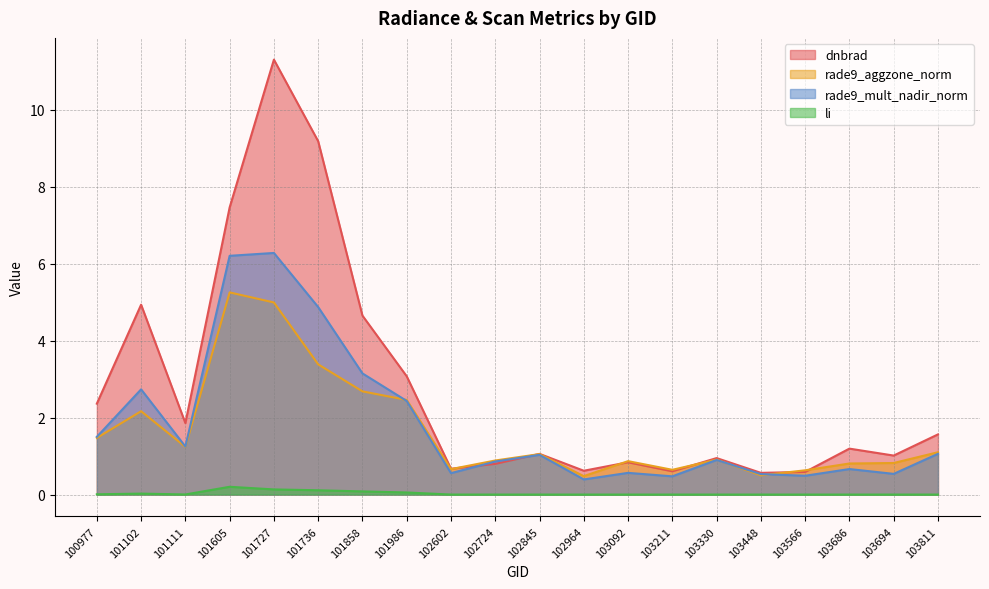

The value of rade9_mult_nadir_norm at 102602 is 0.8. True or false?

False